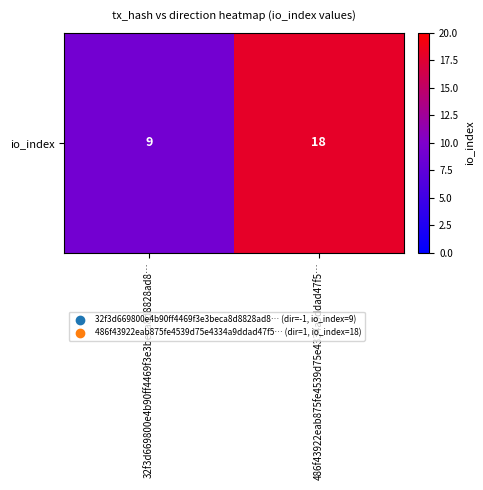

What value does the data have at 486f43922eab875fe4539d75e4334a9ddad47f5…?

18